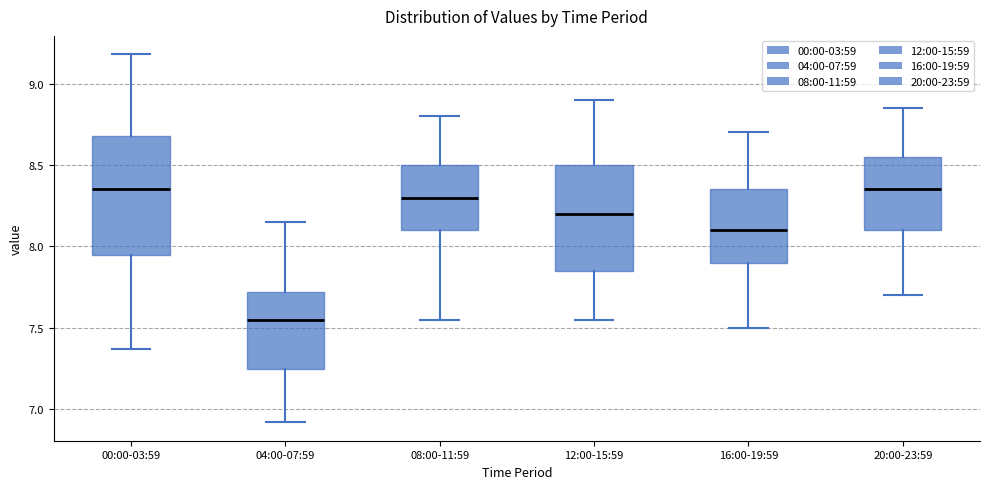

Where does the median line of the box for 16:00-19:59 sit on the y-axis? The values are not printed on the chart, so give them approximately, as read against the axis.

8.10